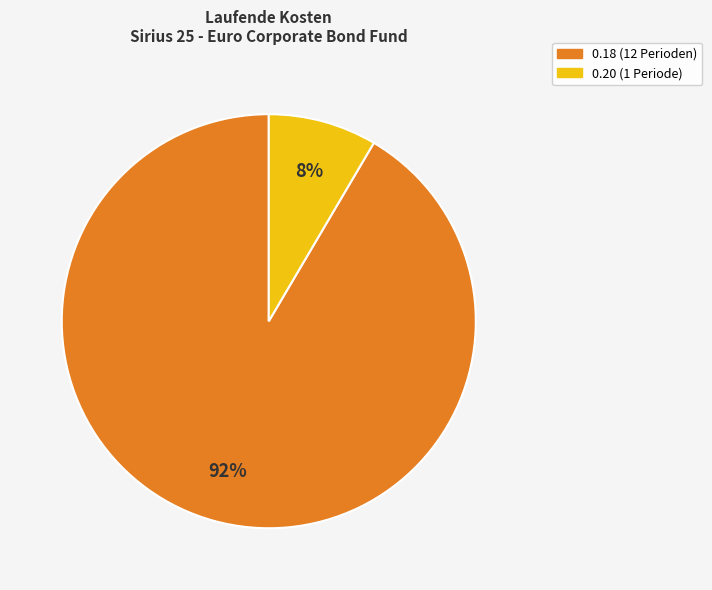

Is there a majority slice in this chart?

Yes